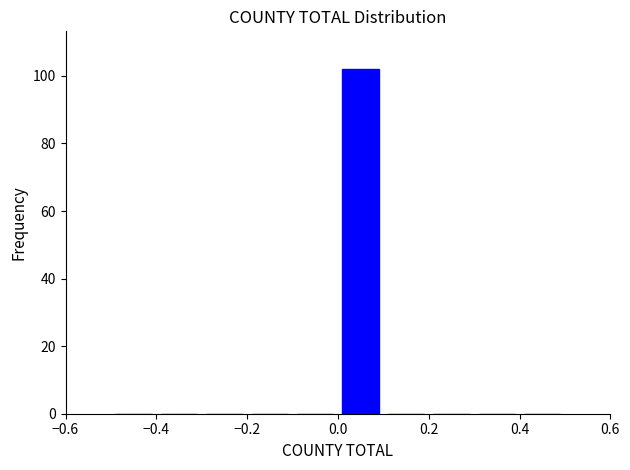

How tall is the bar that spans 0.0 to 0.1 on the x-axis? The values are not printed on the chart, so give them approximately, as read against the axis.

102